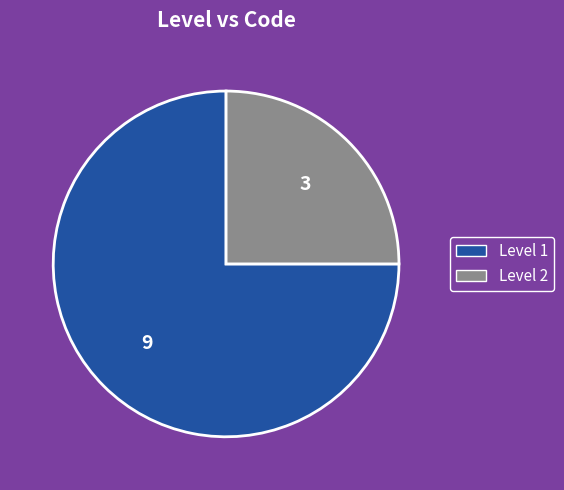

Does any single category account for the majority?

Yes